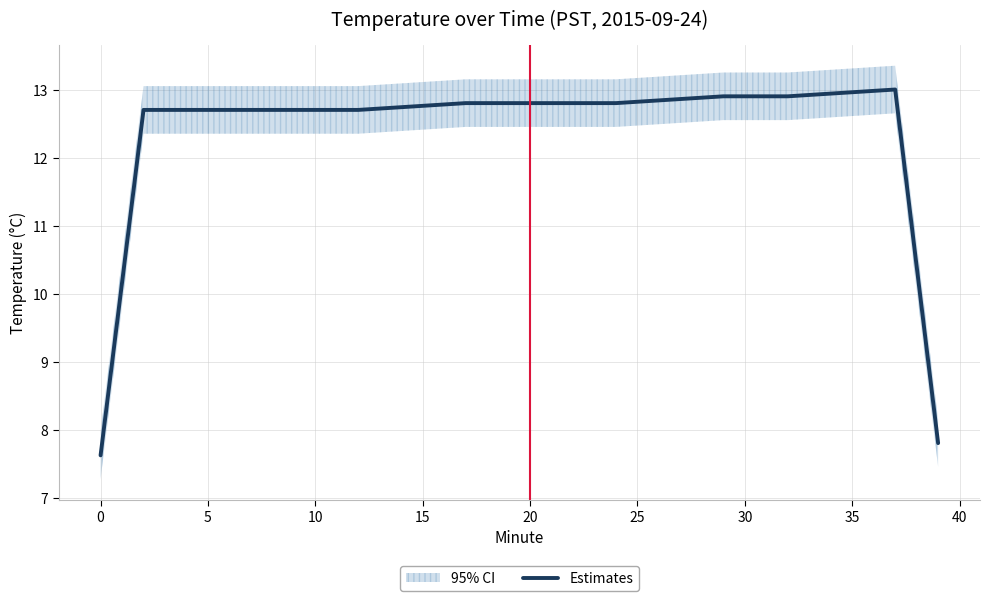

Read the value at 5.

12.7